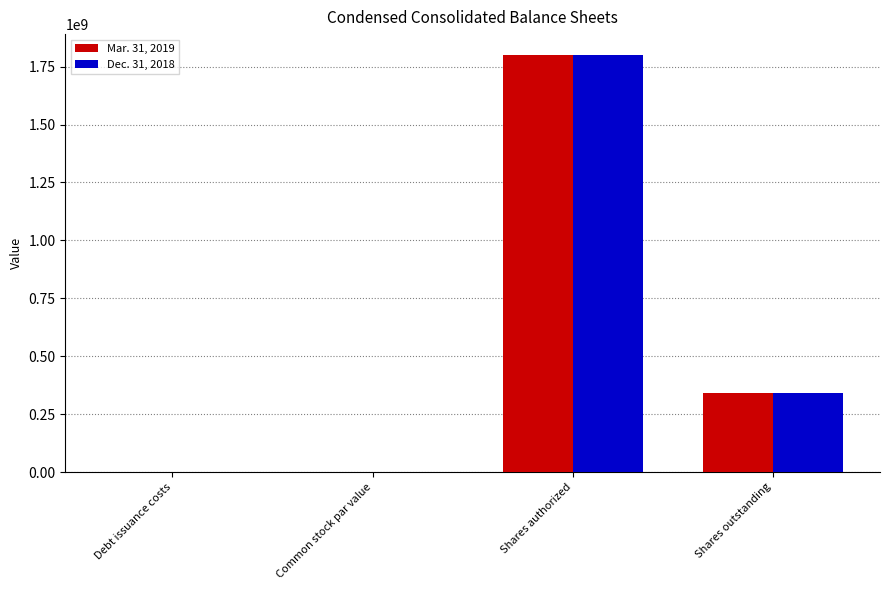

What is the sum of all Dec. 31, 2018 values?

2142895357.0